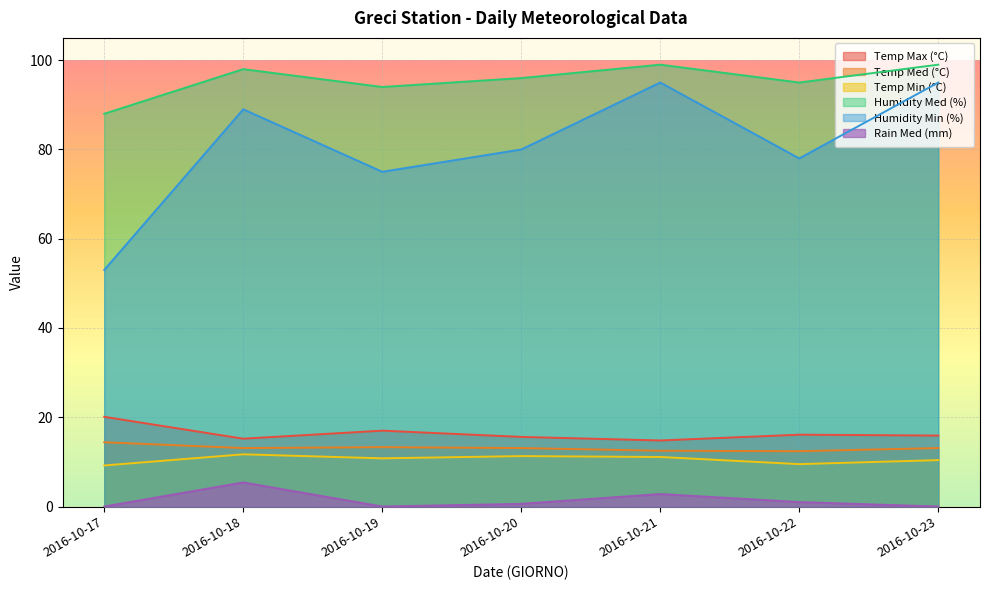

True or false: Temp Max (°C) has a value of 15.9 at 2016-10-23.

True